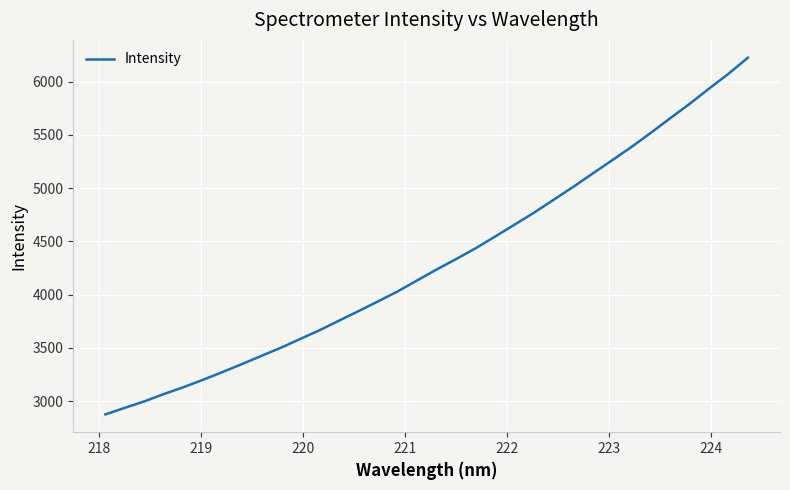

True or false: the data has more than 0 interior local peaks.

False